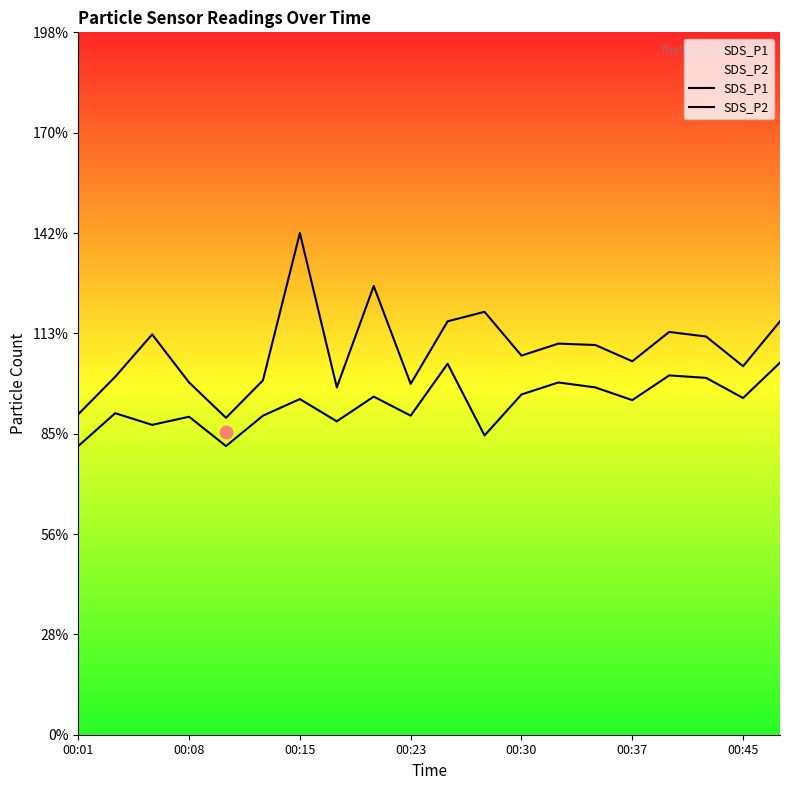

What are all the series names shown in the legend?

SDS_P1, SDS_P2